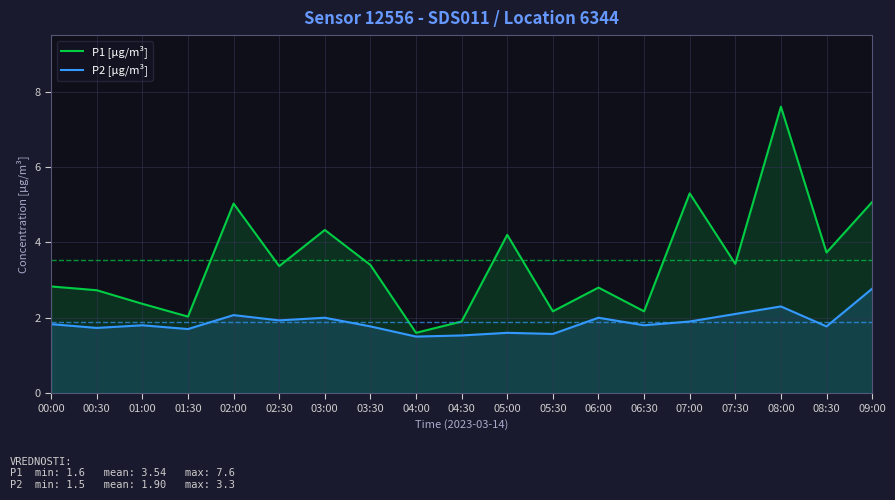

What is the sum of all P1 [µg/m³] values?

66.1